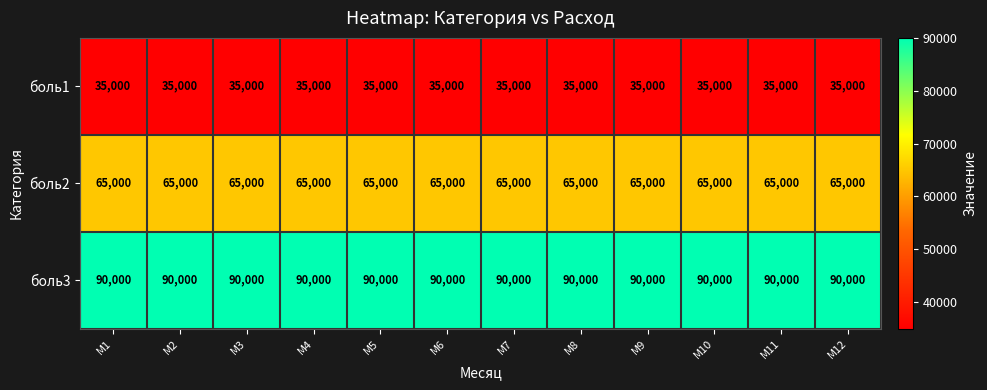

Is it true that боль2 equals 34112 at M11?

False